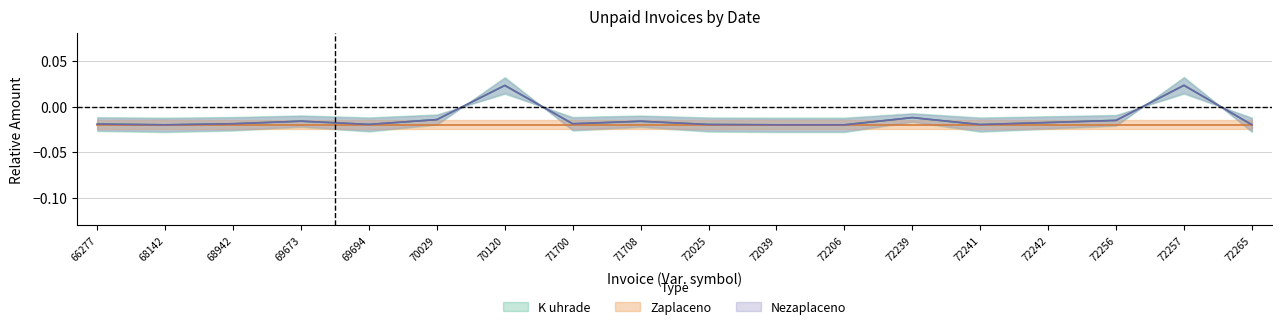

Which series changed the most between 66277 and 71700?

K uhrade